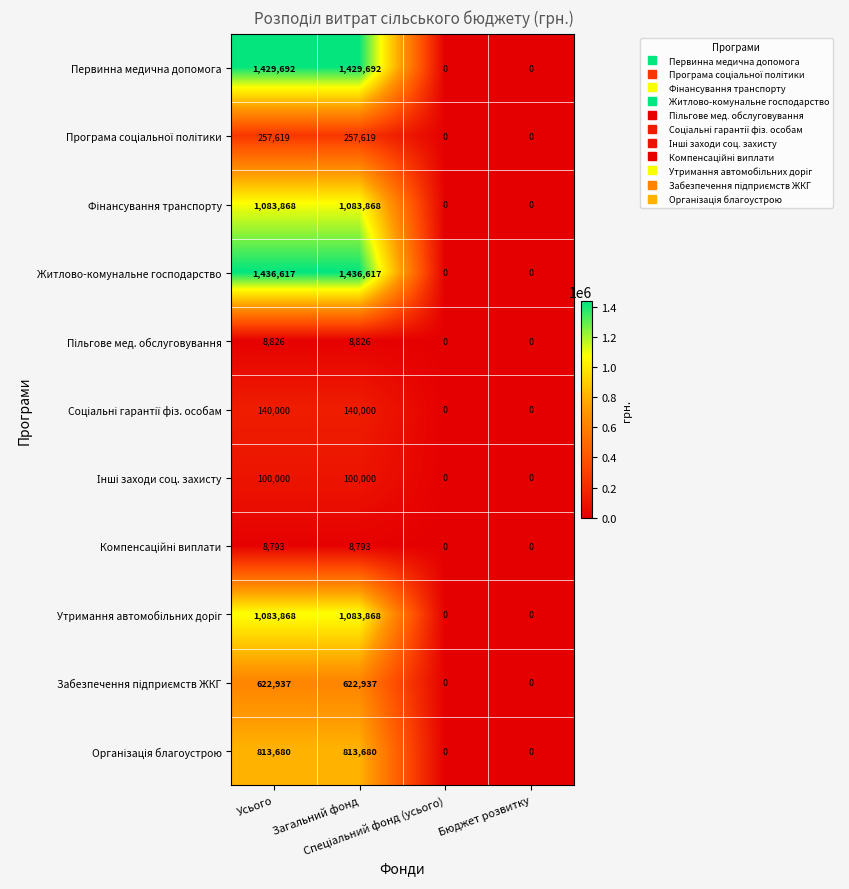

Count the number of categories in the chart.

4